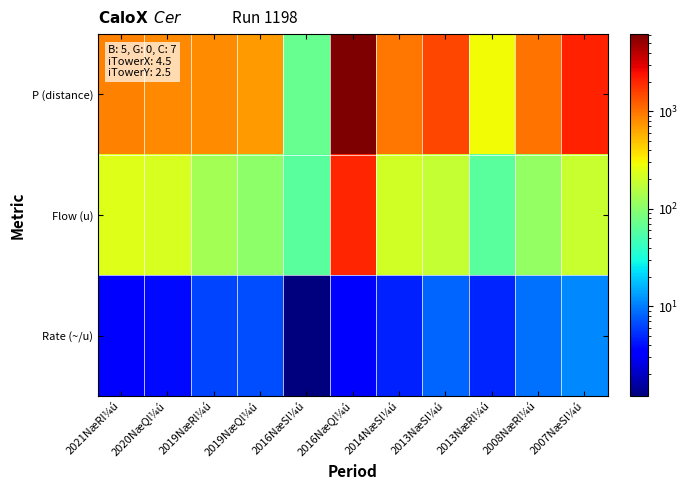

Which series has the widest spread of values?

P (distance)